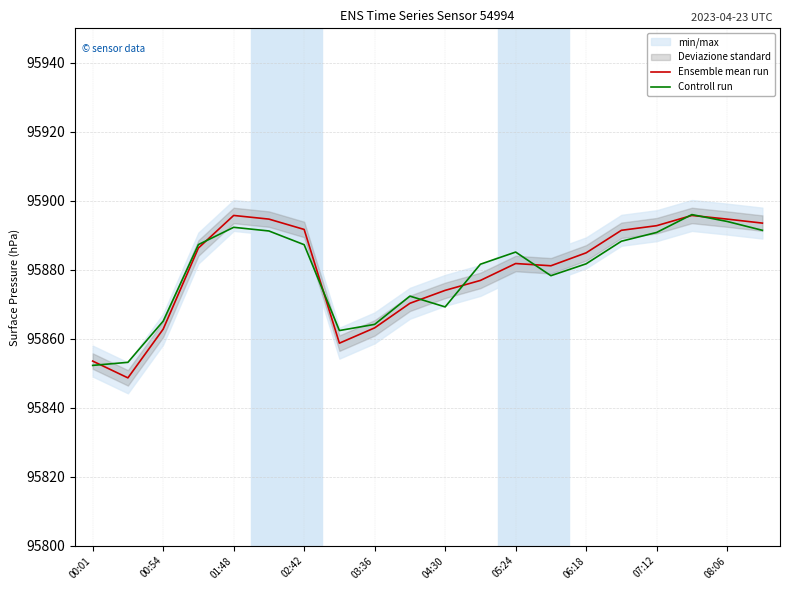

Reading right to left, extract all data points from this chart.

Ensemble mean run: 95893.5	95894.7	95895.8	95892.8	95891.4	95884.9	95881.2	95881.8	95876.9	95874.0	95870.3	95863.2	95858.7	95891.7	95894.7	95895.8	95886.3	95862.8	95848.7	95853.5
Controll run: 95891.4	95894.0	95896.0	95890.8	95888.3	95881.7	95878.3	95885.1	95881.6	95869.2	95872.4	95864.2	95862.4	95887.3	95891.2	95892.3	95887.3	95865.1	95853.2	95852.3